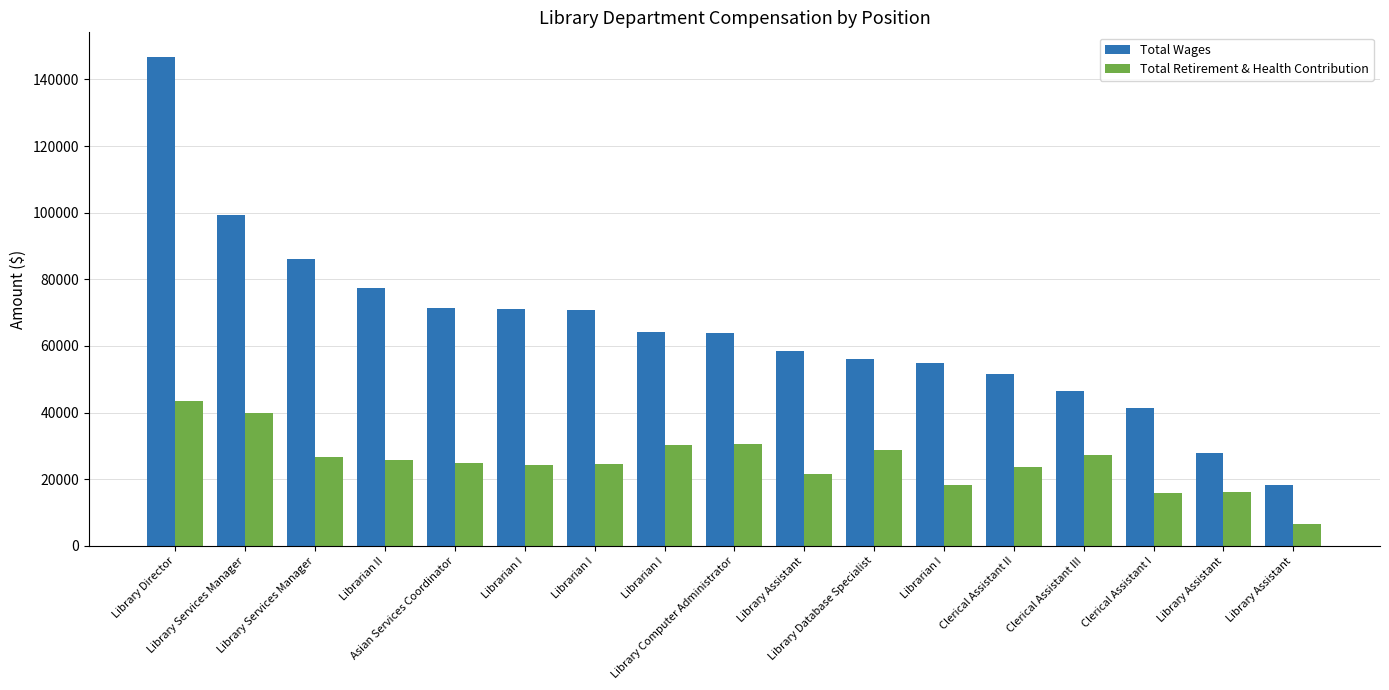

Does the chart contain any negative values?

No